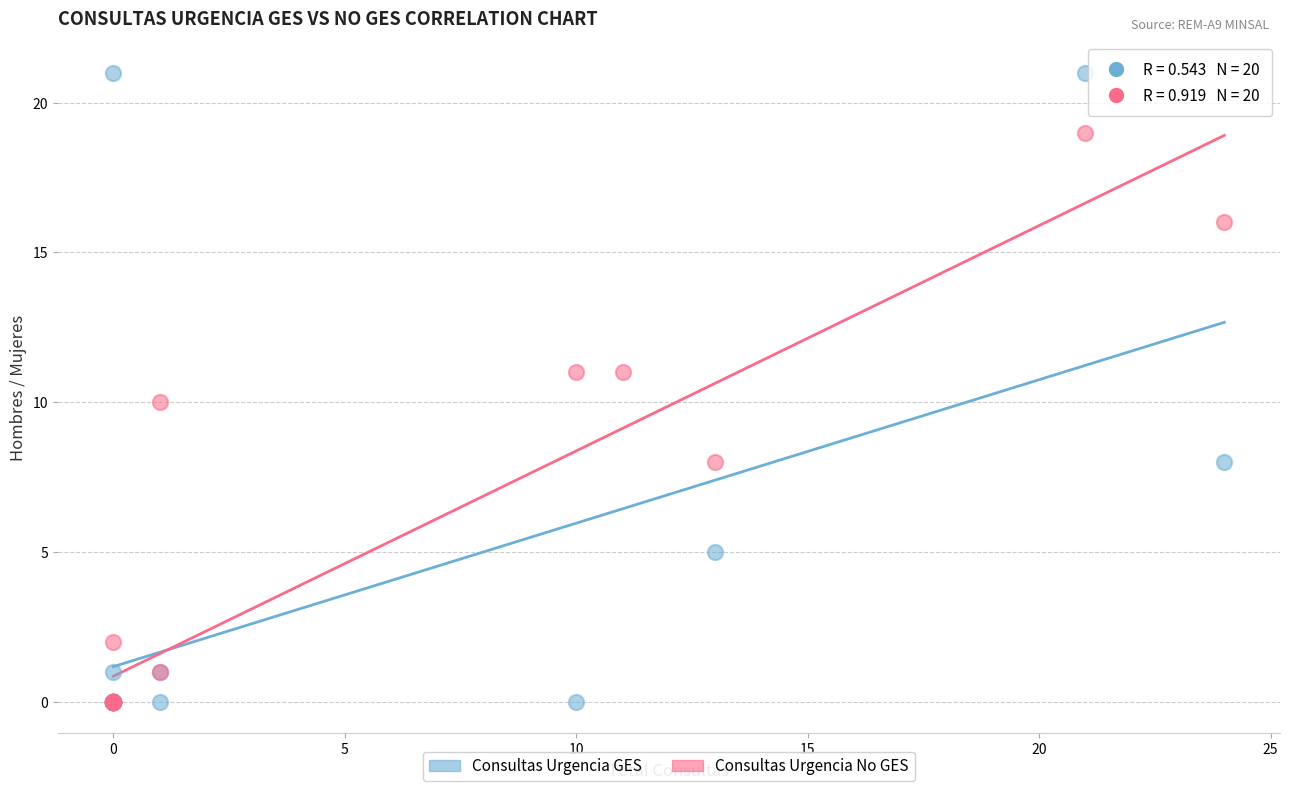

Which series reaches the maximum Y coordinate?

Consultas Urgencia GES